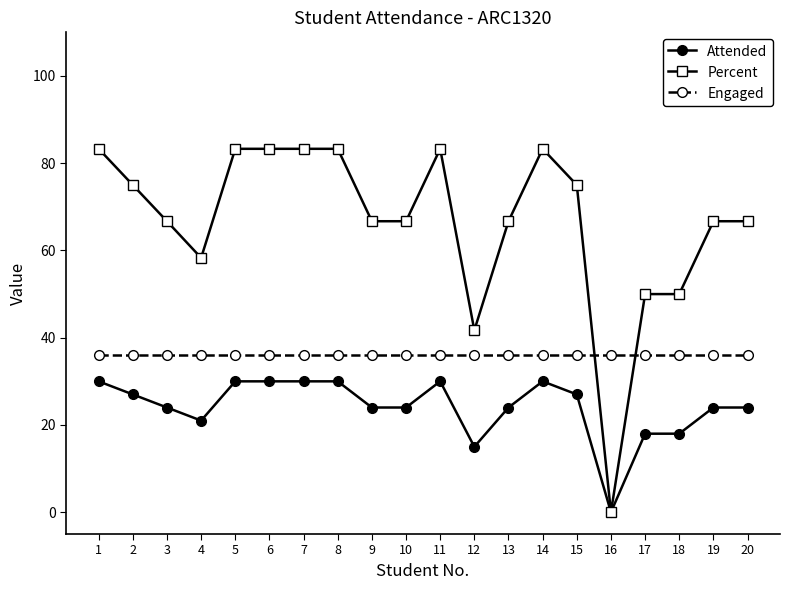

What is the maximum value for Attended?

30.0